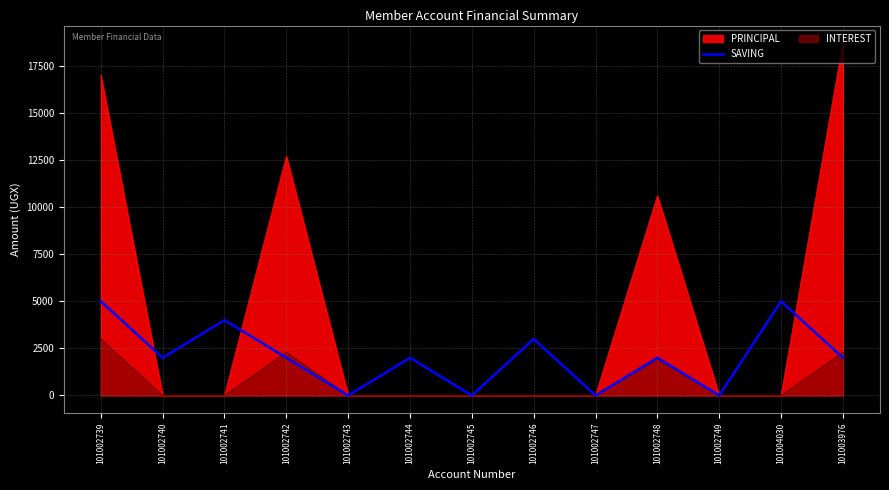

Reading left to right, extract all data points from this chart.

101002739=5000	101002740=2000	101002741=4000	101002742=2000	101002743=0	101002744=2000	101002745=0	101002746=3000	101002747=0	101002748=2000	101002749=0	101004030=5000	101003976=2000